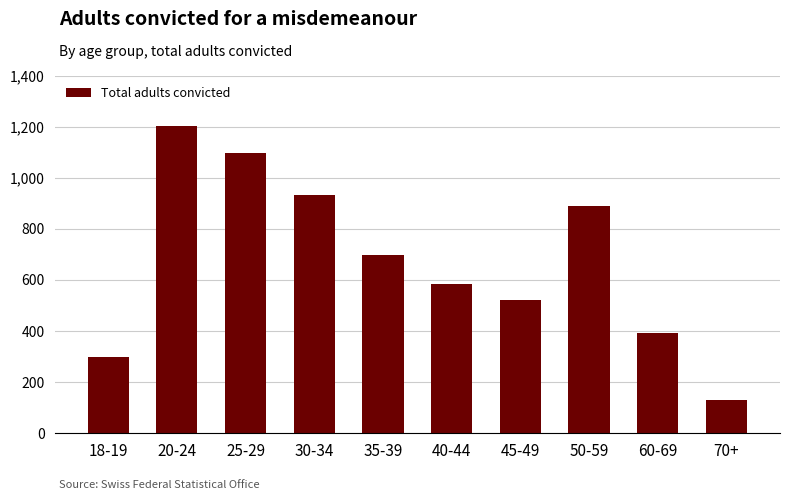

At which category does the chart reach its peak across all series?

20-24